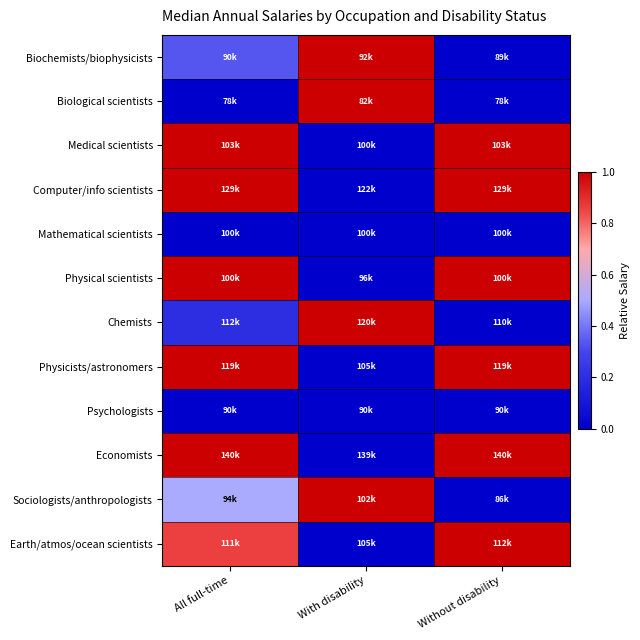

Between Without disability and With disability, which is larger?

With disability